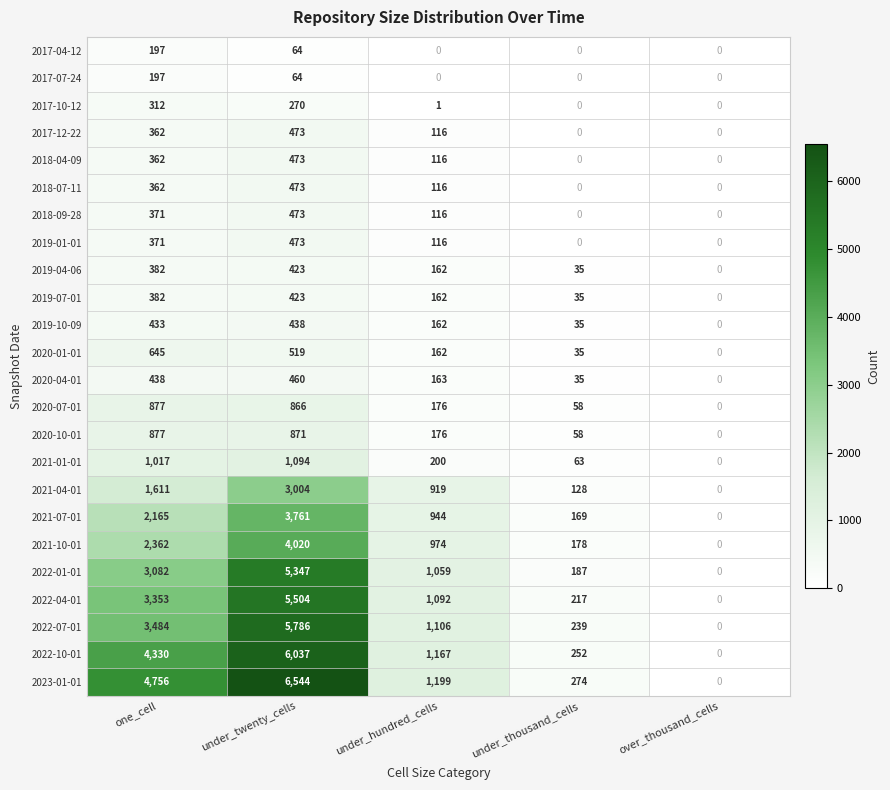

List the labels in order of 2023-01-01 value, smallest first.

over_thousand_cells, under_thousand_cells, under_hundred_cells, one_cell, under_twenty_cells